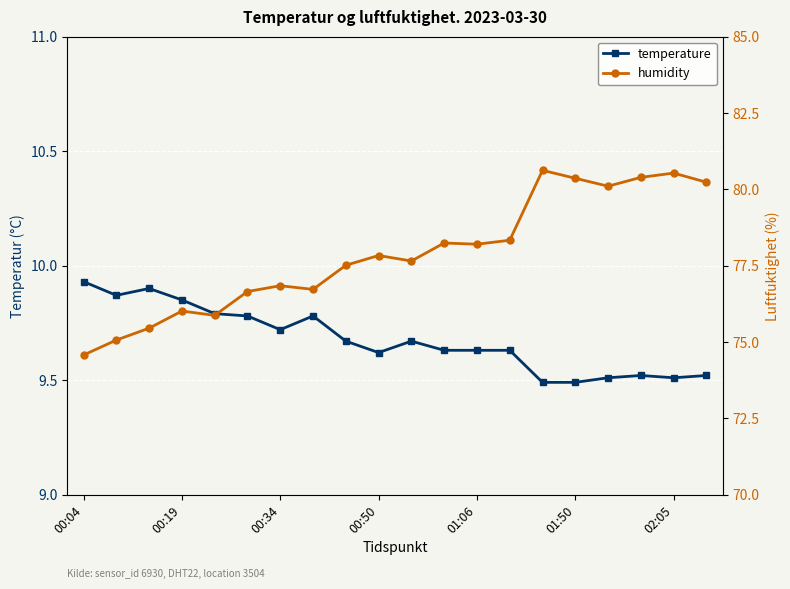

Which series has the largest total across all categories?

humidity